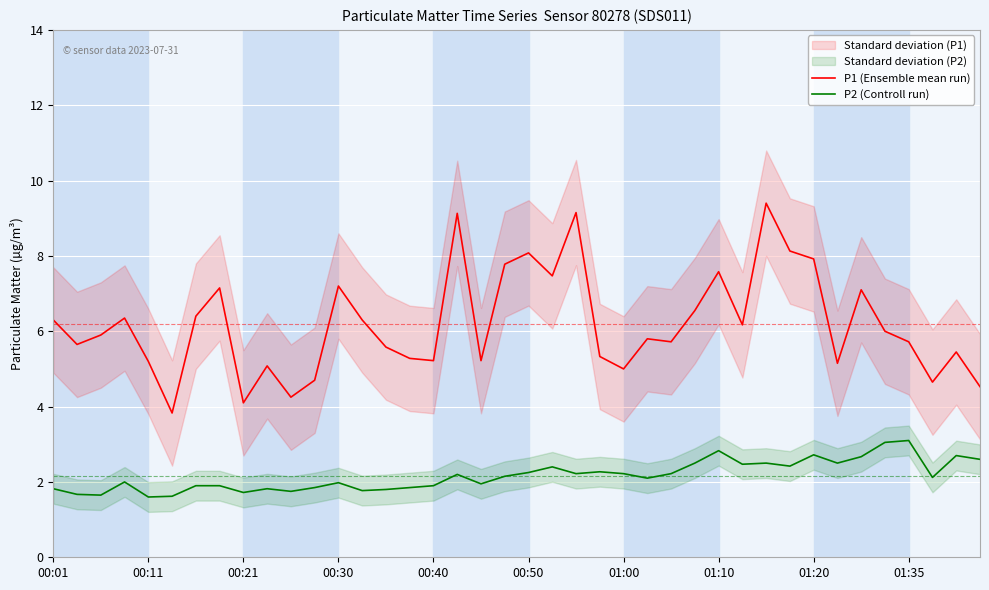

What is the sum of the P2 (Controll run) values at 00:01 and 22?

4.0